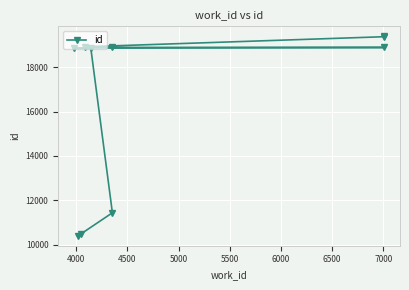

What is the difference between the maximum and minimum values?

9007